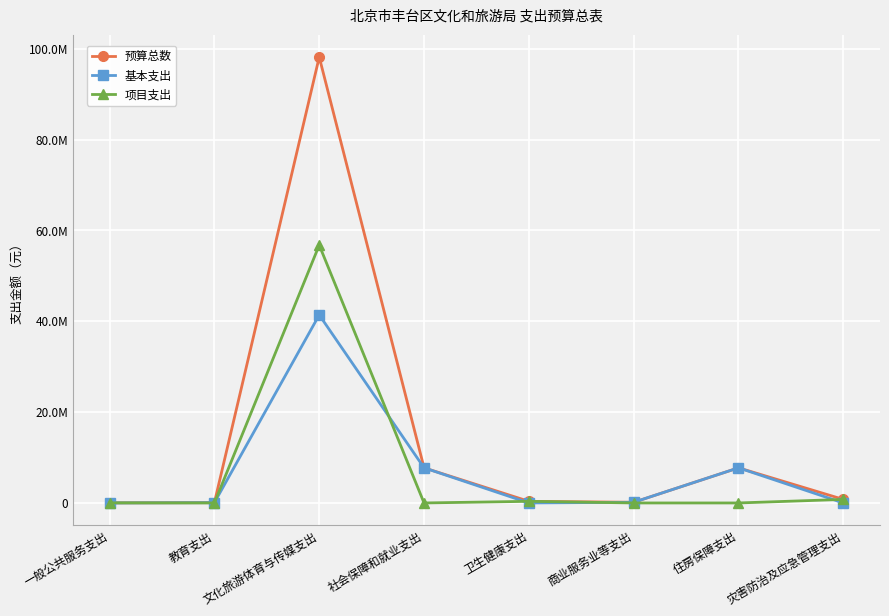

What is the total value across all series at 卫生健康支出?

720000.0